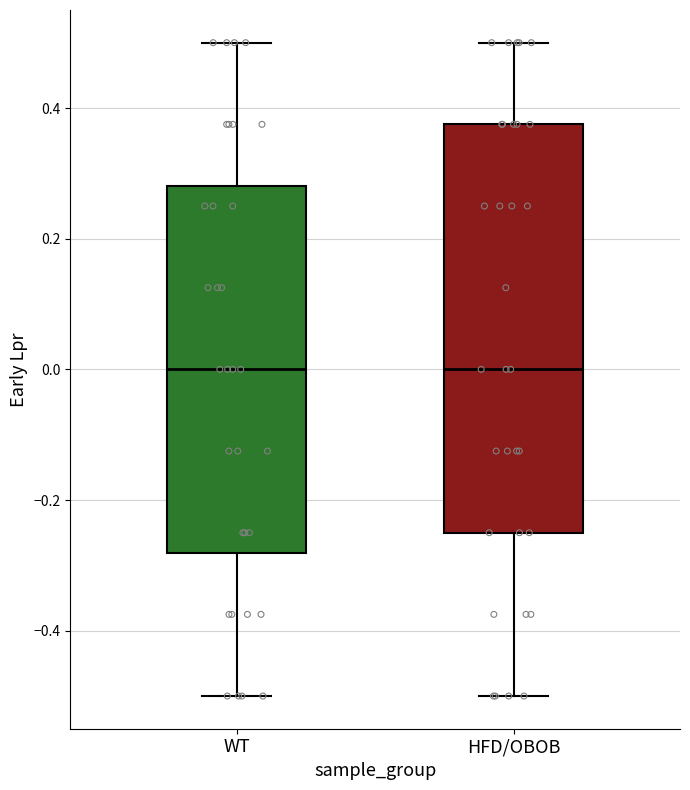

Reading left to right, read every box against the y-axis: the position of its median line, the range the box covers, and the ends of its whiskers. The values are not printed on the chart, so give them approximately, as read against the axis.

WT: median 0.00, box -0.28 to 0.28, whiskers -0.50 to 0.50
HFD/OBOB: median 0.00, box -0.24 to 0.38, whiskers -0.50 to 0.50